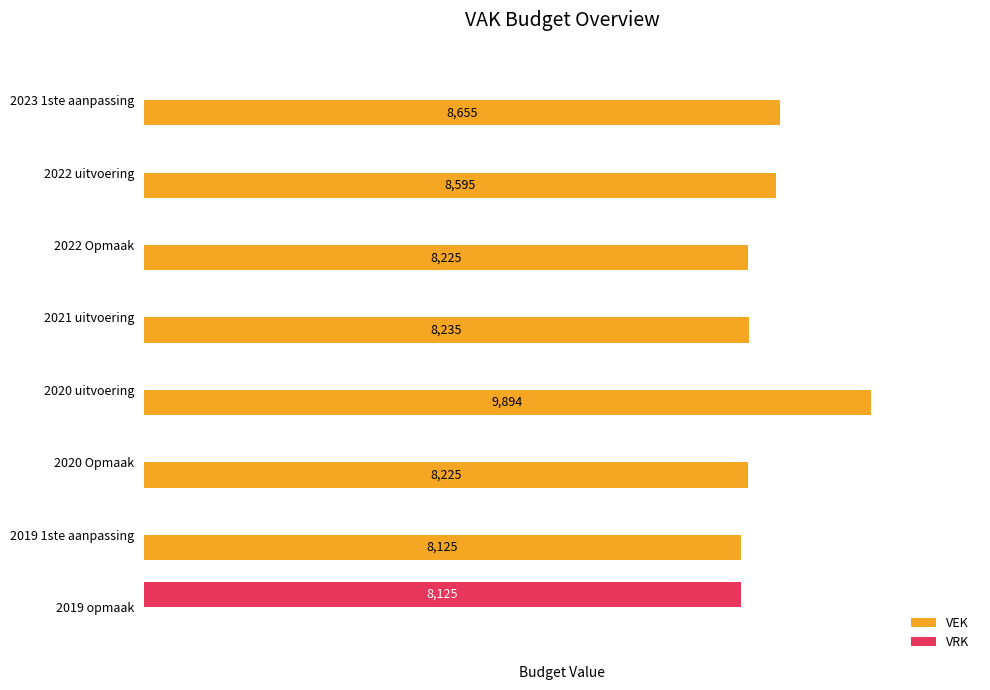

Is the value of VRK at 2019 opmaak greater than the value of VEK at 2020 uitvoering?

No